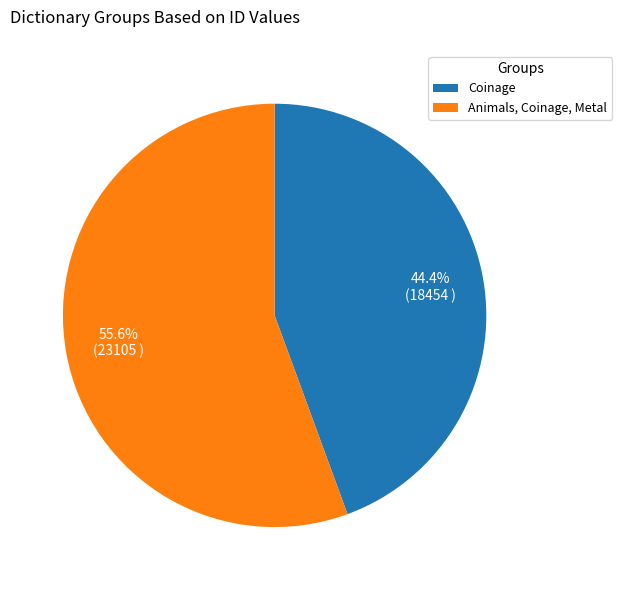

How many segments does this pie chart have?

2